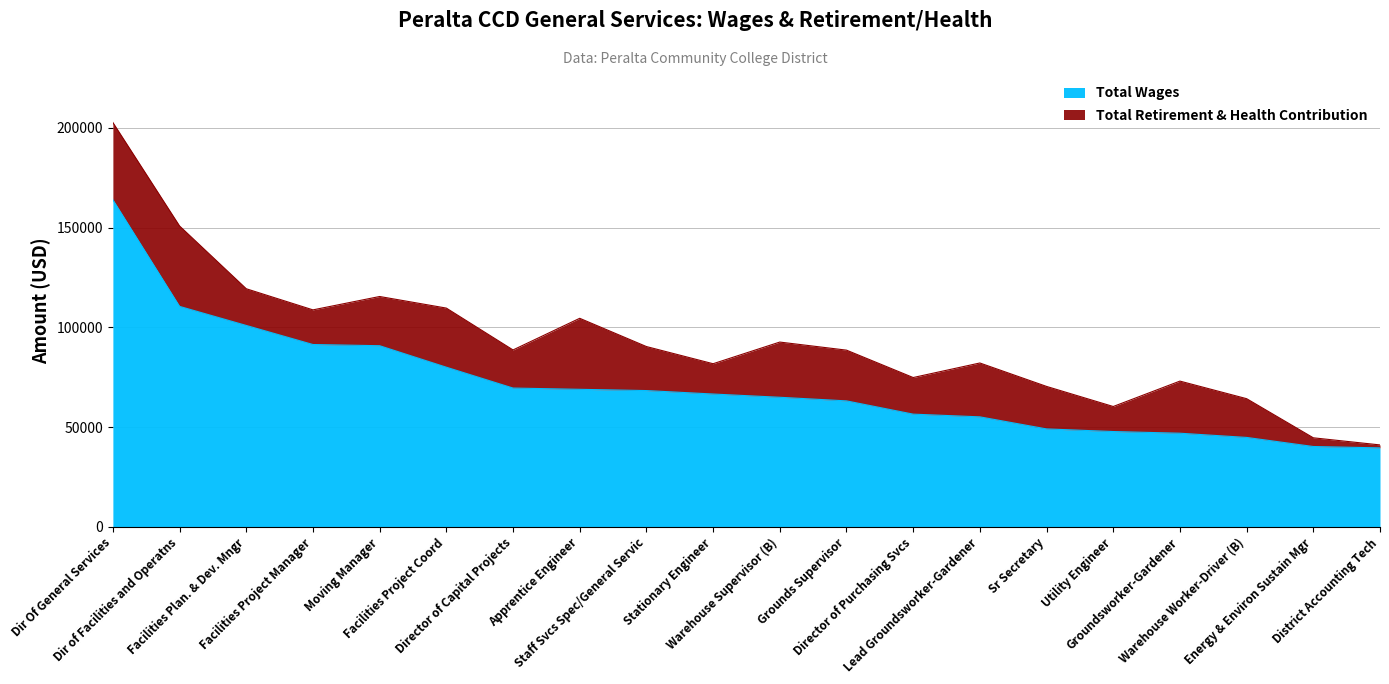

What is the change in value from Staff Svcs Spec/General Servic to District Accounting Tech?

-28722